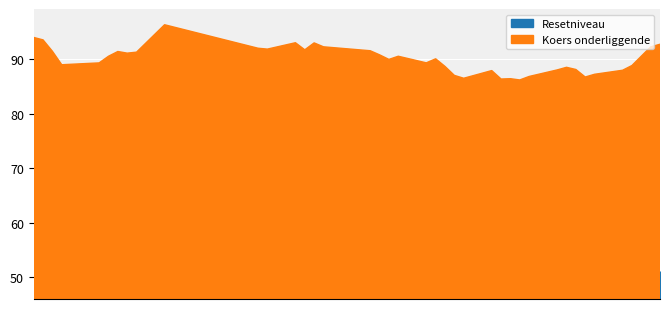

Which category has the lowest value in the Resetniveau series?

10